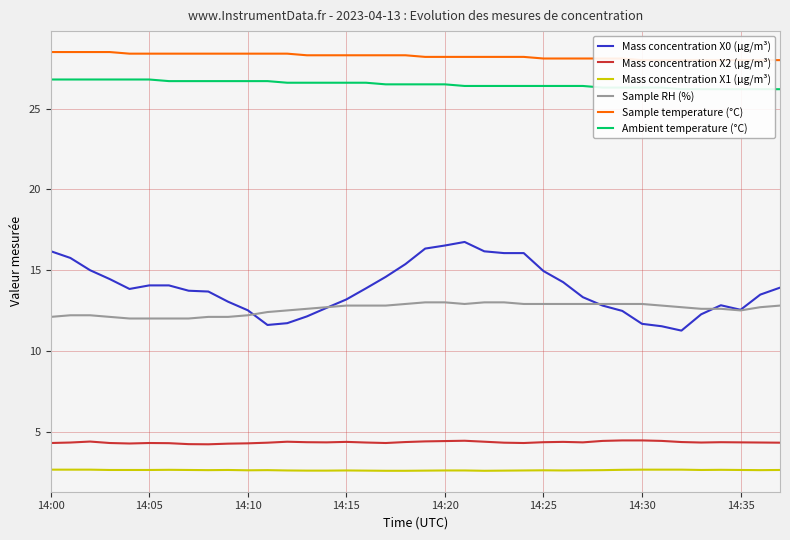

Reading left to right, list all the values displayed in this chart.

Mass concentration X0 (μg/m³): 16.2	15.8	15.0	14.4	13.8	14.1	14.1	13.7	13.7	13.0	12.5	11.6	11.7	12.1	12.7	13.2	13.9	14.6	15.4	16.3	16.5	16.7	16.2	16.1	16.1	14.9	14.2	13.3	12.8	12.5	11.7	11.5	11.2	12.3	12.8	12.5	13.5	13.9
Mass concentration X2 (μg/m³): 4.3	4.3	4.4	4.3	4.3	4.3	4.3	4.2	4.2	4.2	4.3	4.3	4.4	4.3	4.3	4.4	4.3	4.3	4.3	4.4	4.4	4.4	4.4	4.3	4.3	4.3	4.4	4.3	4.4	4.5	4.5	4.4	4.3	4.3	4.3	4.3	4.3	4.3
Mass concentration X1 (μg/m³): 2.6	2.6	2.6	2.6	2.6	2.6	2.6	2.6	2.6	2.6	2.6	2.6	2.6	2.6	2.6	2.6	2.6	2.6	2.6	2.6	2.6	2.6	2.6	2.6	2.6	2.6	2.6	2.6	2.6	2.6	2.6	2.6	2.6	2.6	2.6	2.6	2.6	2.6
Sample RH (%): 12.1	12.2	12.2	12.1	12.0	12.0	12.0	12.0	12.1	12.1	12.2	12.4	12.5	12.6	12.7	12.8	12.8	12.8	12.9	13.0	13.0	12.9	13.0	13.0	12.9	12.9	12.9	12.9	12.9	12.9	12.9	12.8	12.7	12.6	12.6	12.5	12.7	12.8
Sample temperature (°C): 28.5	28.5	28.5	28.5	28.4	28.4	28.4	28.4	28.4	28.4	28.4	28.4	28.4	28.3	28.3	28.3	28.3	28.3	28.3	28.2	28.2	28.2	28.2	28.2	28.2	28.1	28.1	28.1	28.1	28.1	28.0	28.0	28.0	28.0	28.0	28.0	28.0	28.0
Ambient temperature (°C): 26.8	26.8	26.8	26.8	26.8	26.8	26.7	26.7	26.7	26.7	26.7	26.7	26.6	26.6	26.6	26.6	26.6	26.5	26.5	26.5	26.5	26.4	26.4	26.4	26.4	26.4	26.4	26.4	26.3	26.3	26.3	26.3	26.2	26.2	26.2	26.2	26.2	26.2